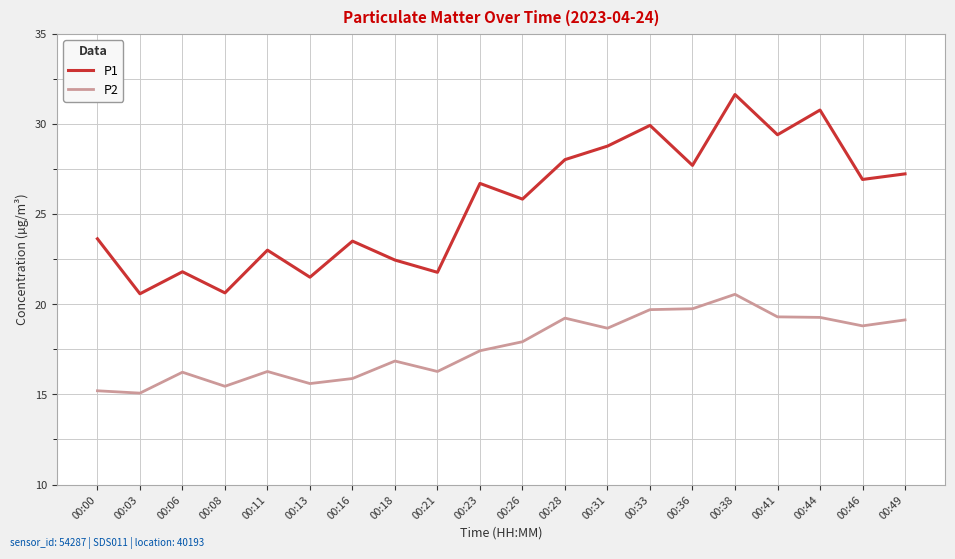

What is the sum of all P2 values?

352.6